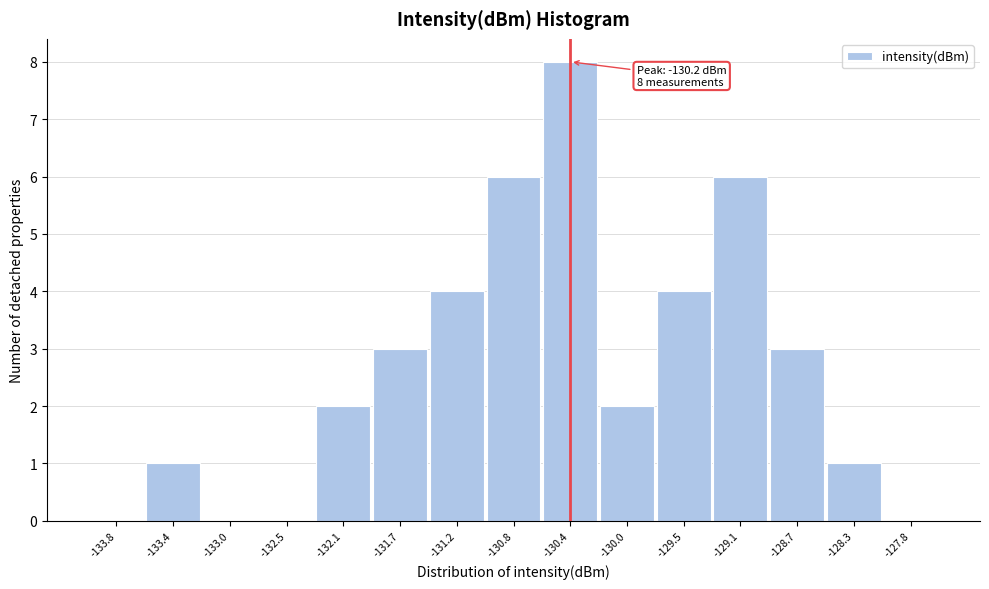

Reading left to right, extract all data points from this chart.

-133.8=0	-133.4=1	-133.0=0	-132.5=0	-132.1=2	-131.7=3	-131.2=4	-130.8=6	-130.4=8	-130.0=2	-129.5=4	-129.1=6	-128.7=3	-128.3=1	-127.8=0